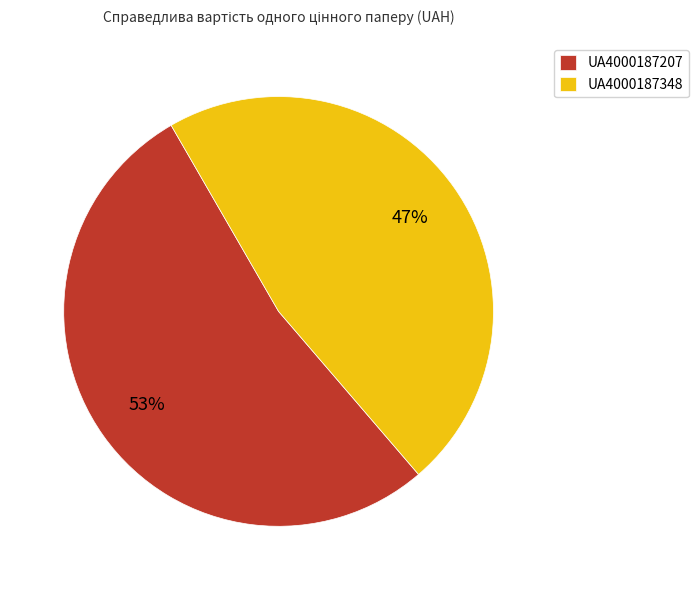

To the nearest percent, what is the average slice percentage?

50%